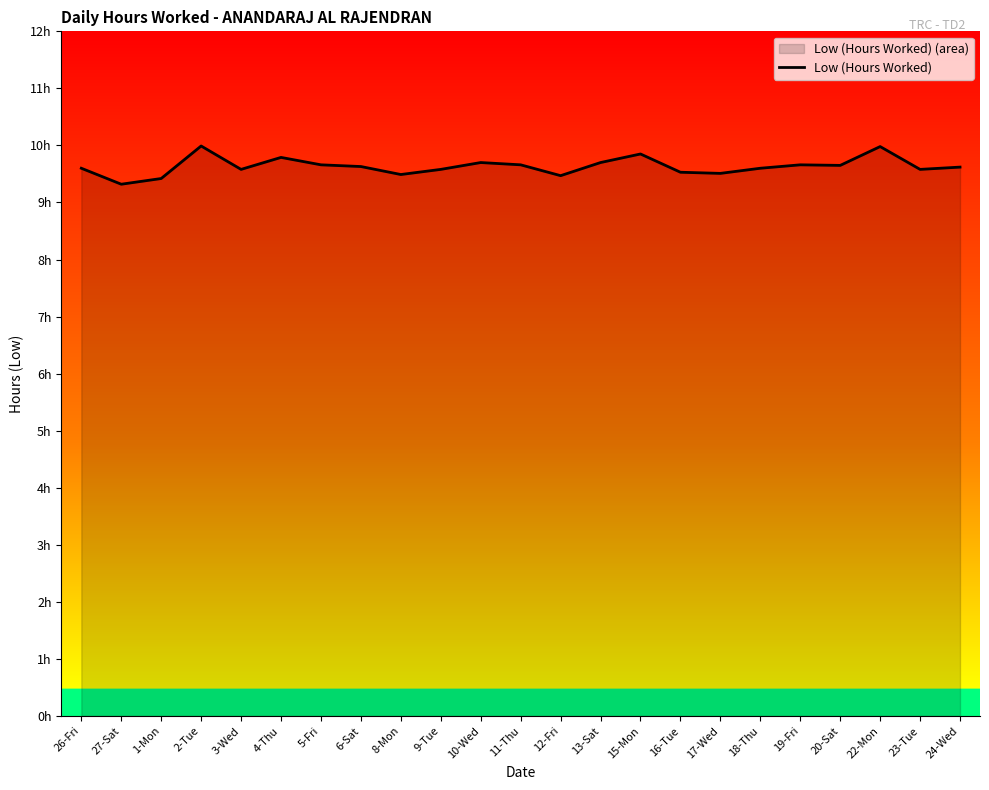

What is the maximum value shown in the chart?

10.0